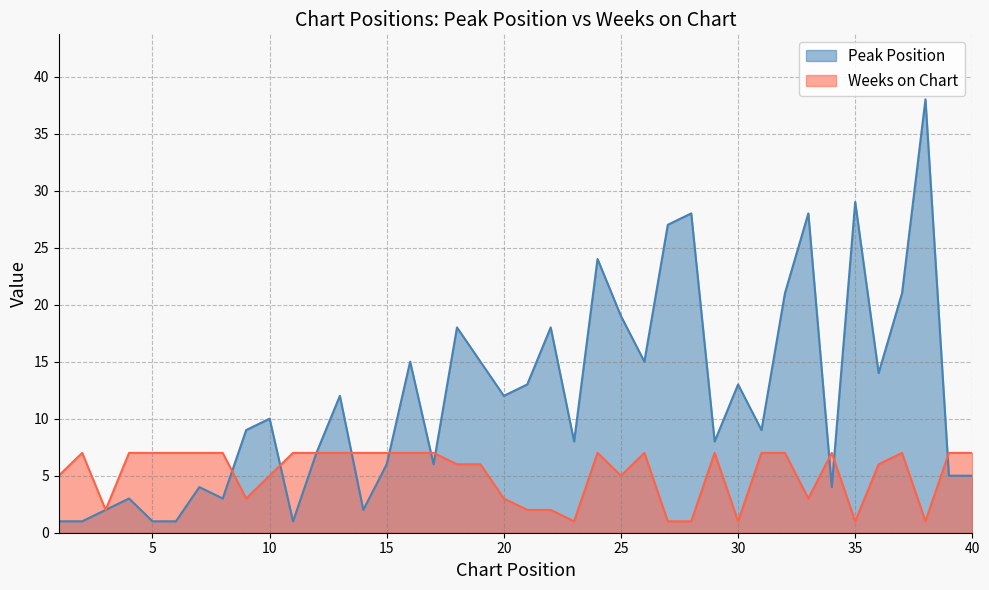

Where do Peak Position and Weeks on Chart first cross each other?

8 and 9